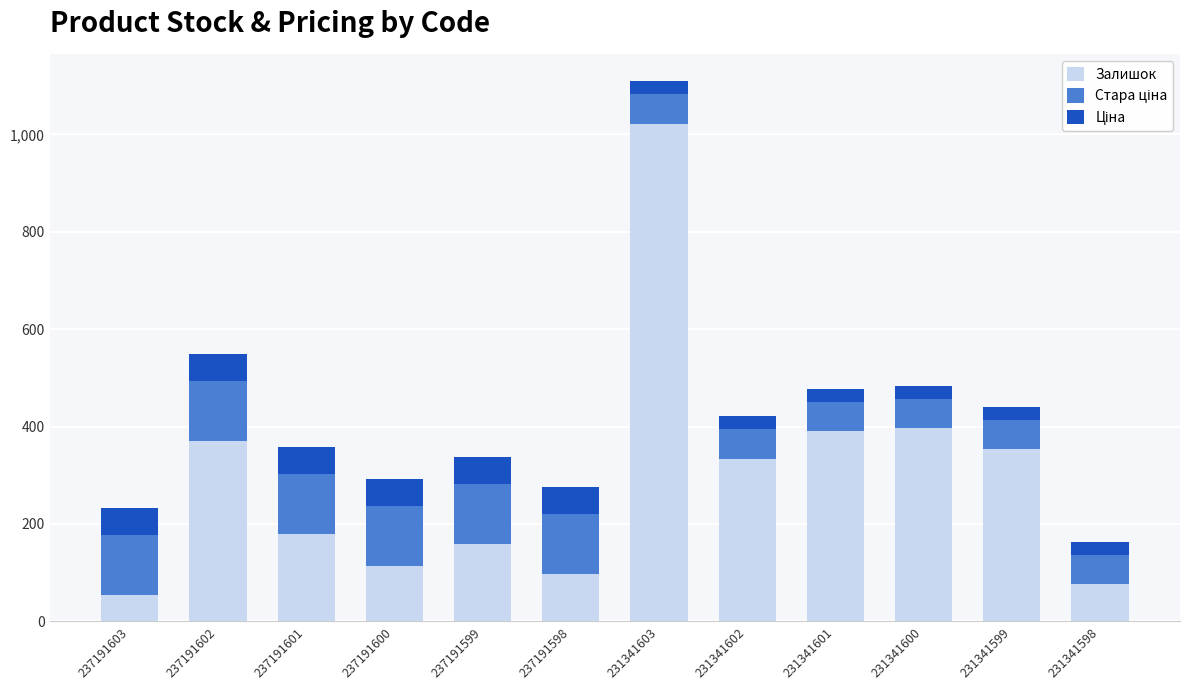

What is the lowest value of the Залишок series?

55.0